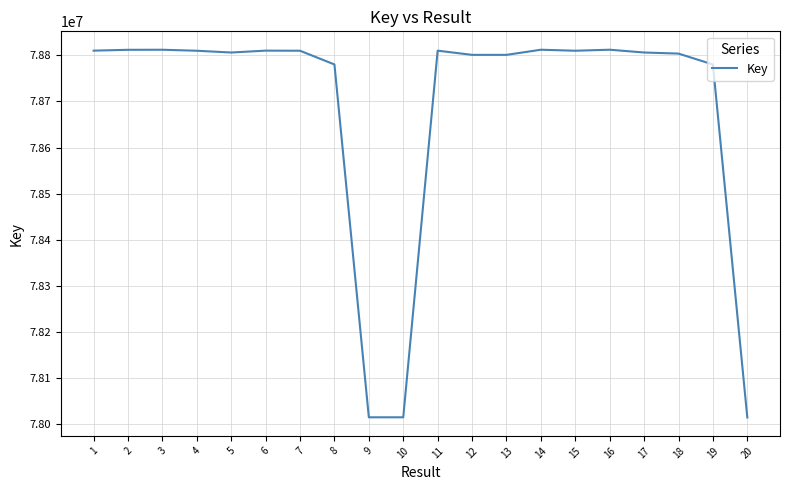

What is the greatest value displayed?

78812025